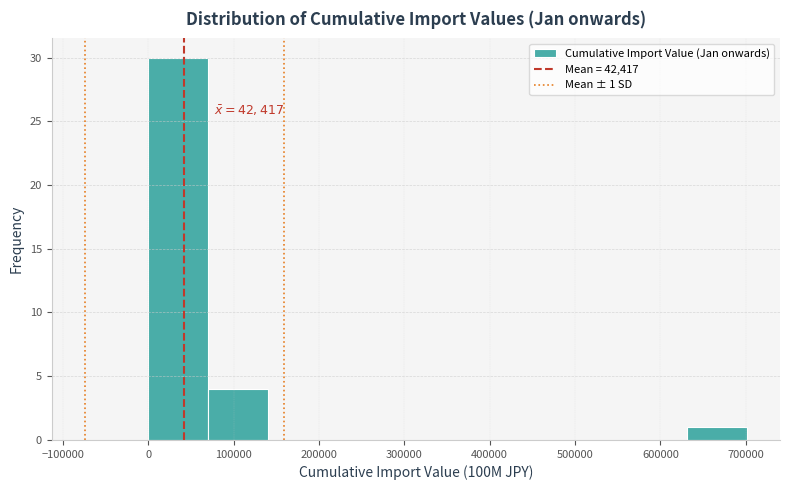

Over which range of the x-axis is the bar tallest?

0 to 70000